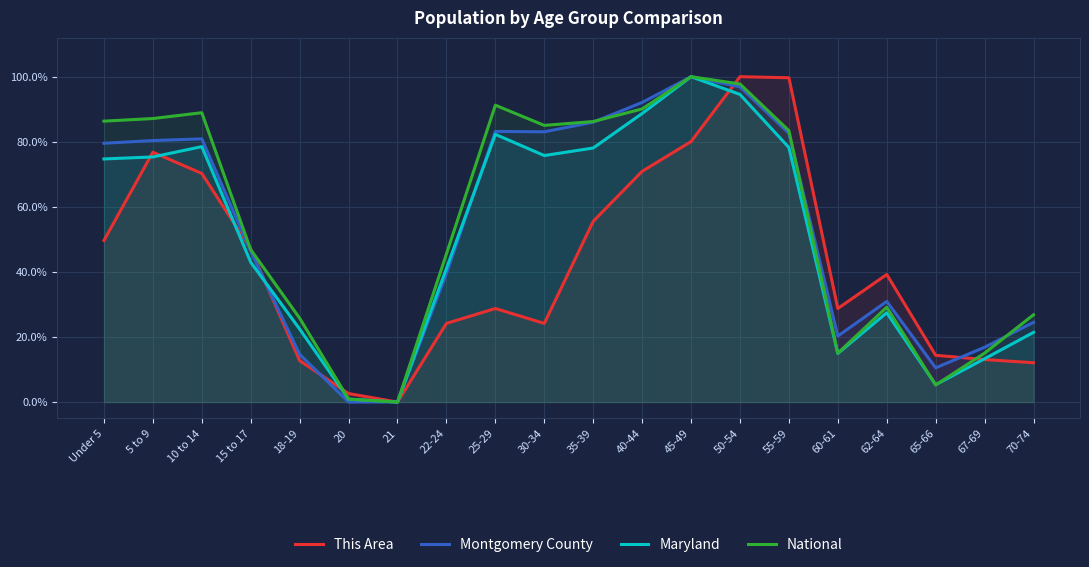

After their last crossing, which series has the higher values: Montgomery County or Maryland?

Montgomery County